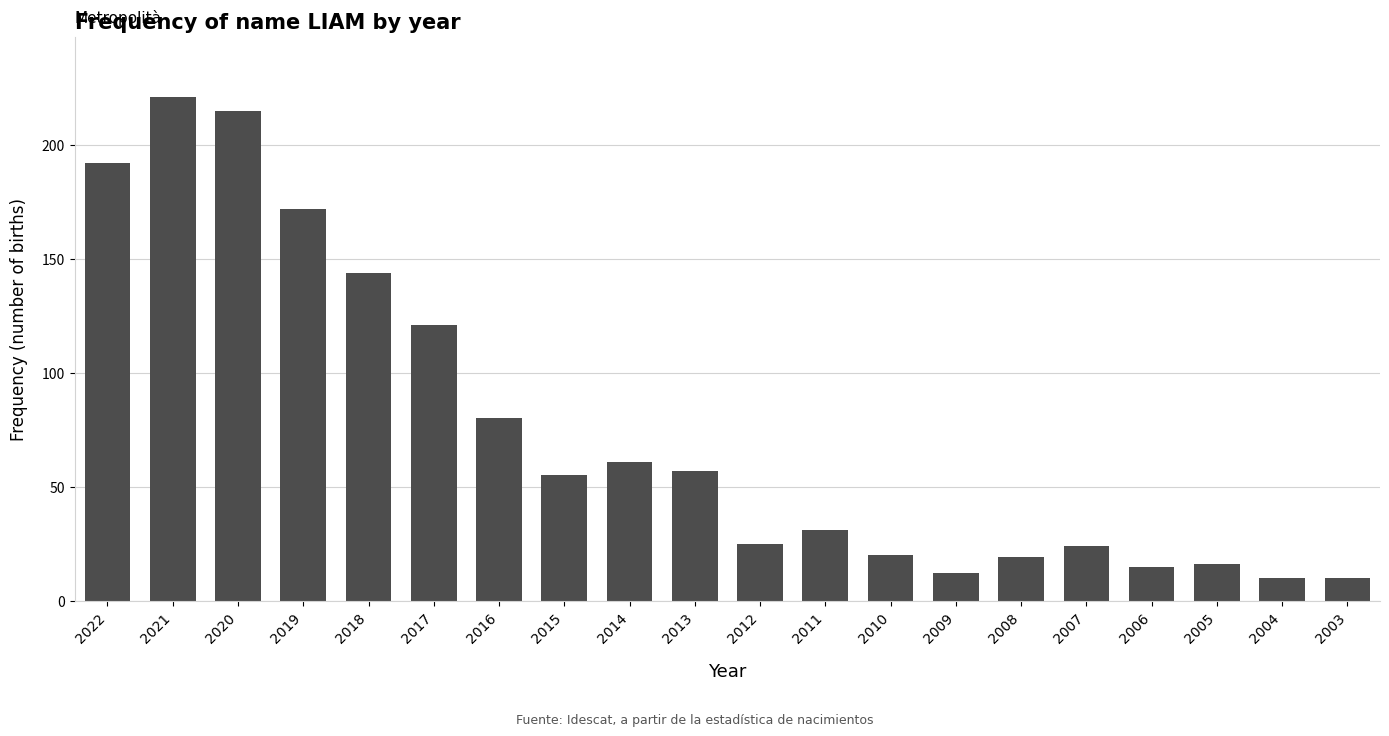

What is the value of the 14th bar from the left?

12